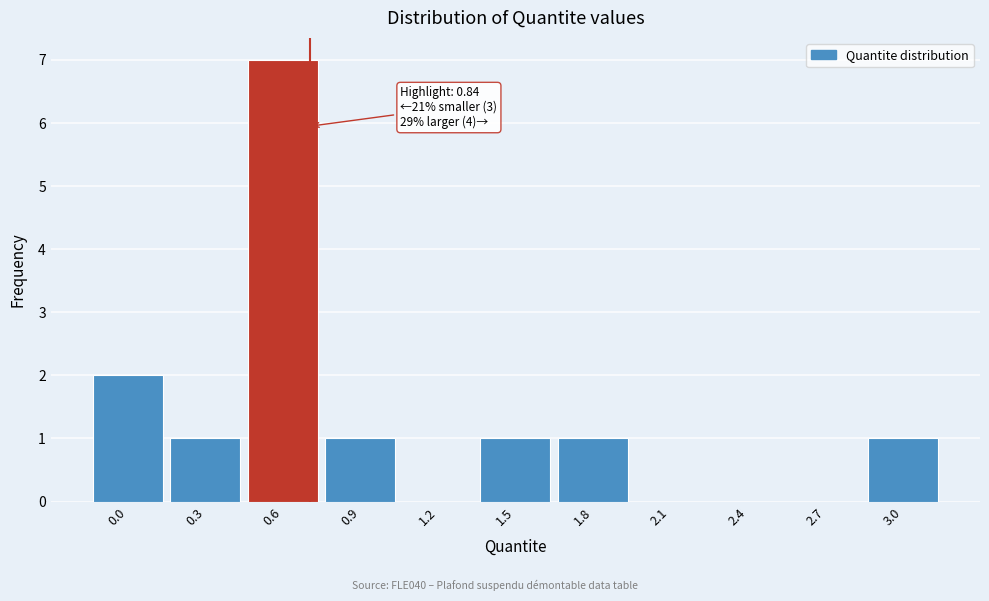

Reading left to right, extract all data points from this chart.

0.0=2	0.3=1	0.6=7	0.9=1	1.2=0	1.5=1	1.8=1	2.1=0	2.4=0	2.7=0	3.0=1